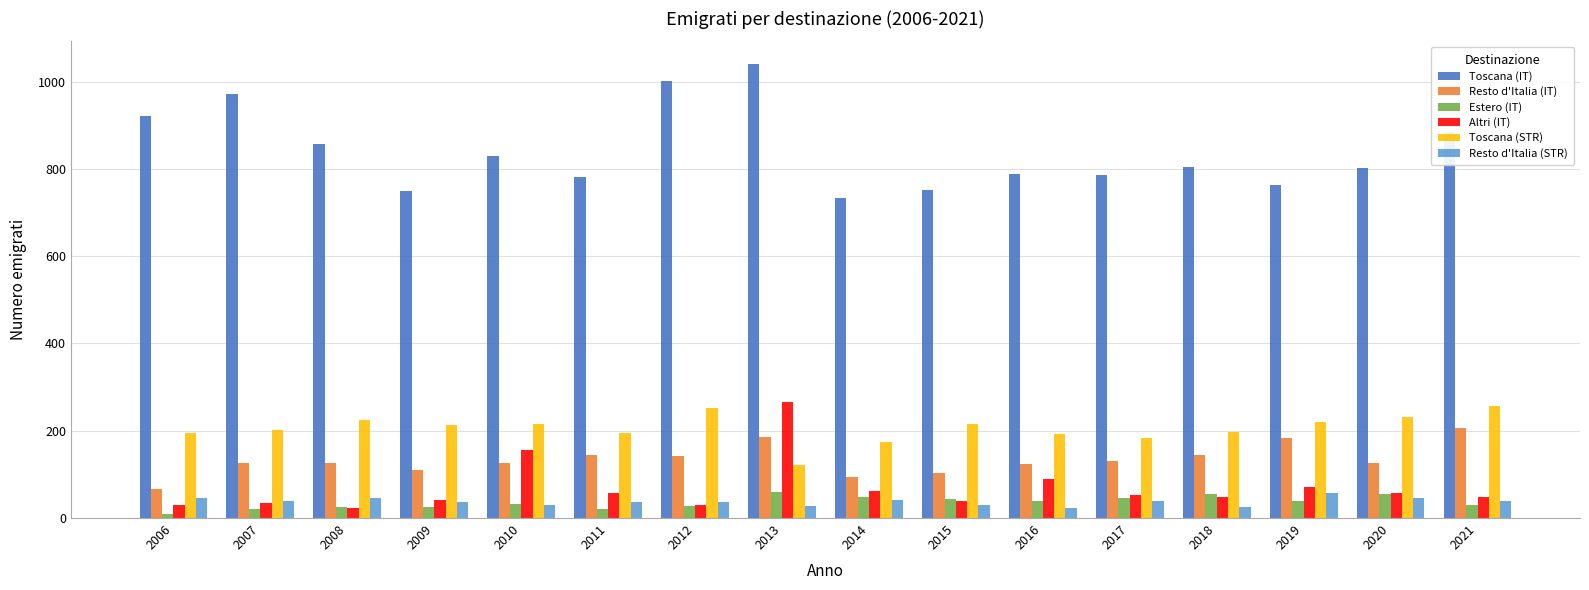

Where does the Toscana (IT) series first go above 804?

2006